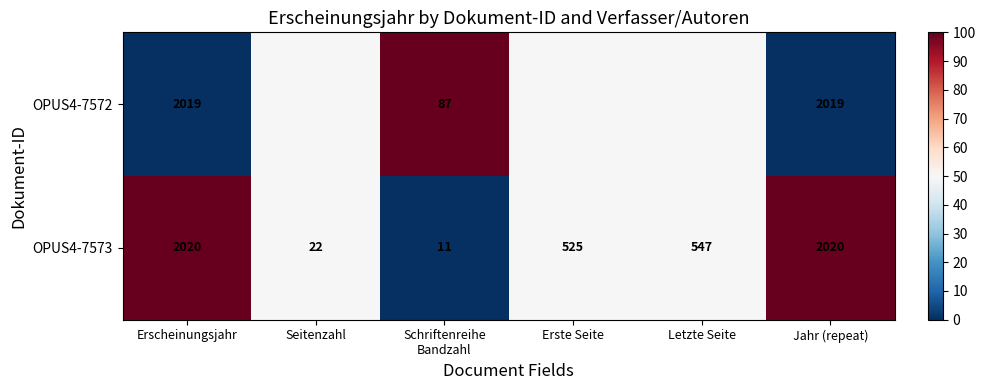

Where is OPUS4-7573 nearest to the value 1015?

Letzte Seite